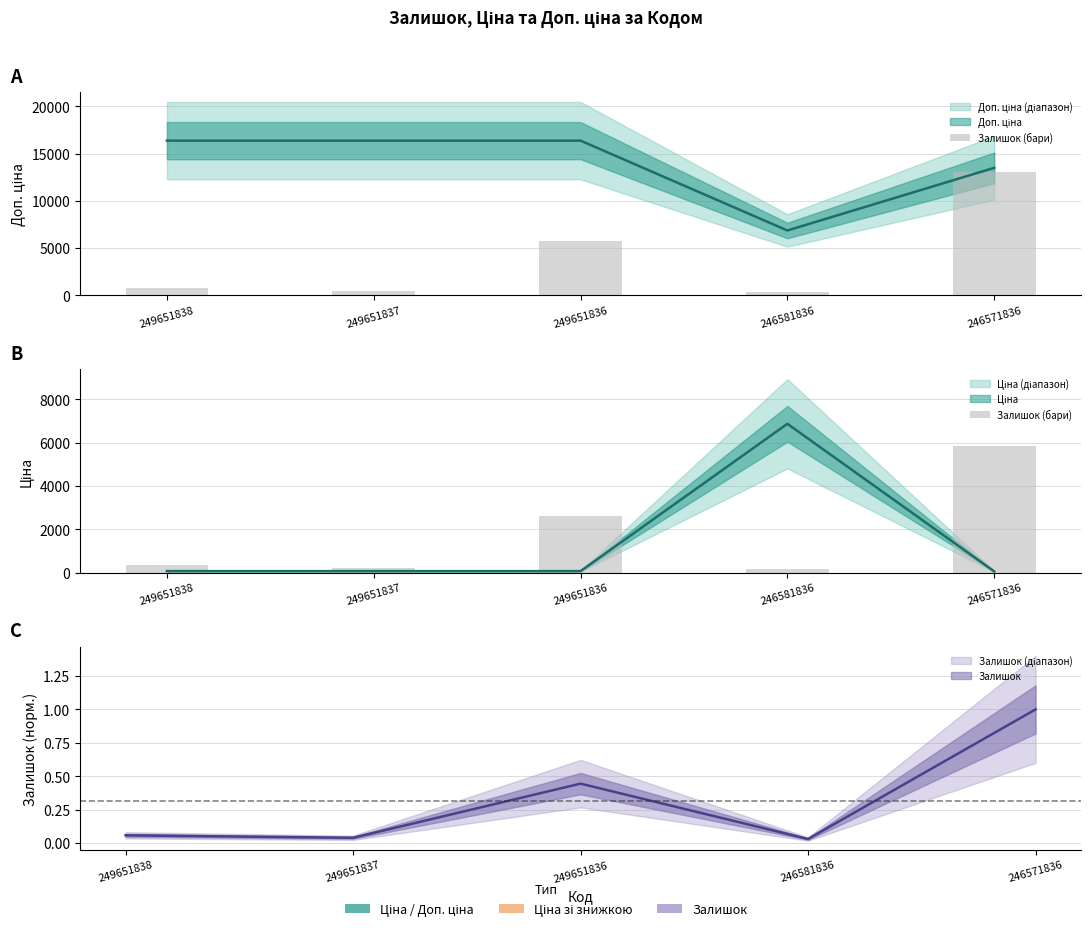

Where does the data first go above 342?

249651836